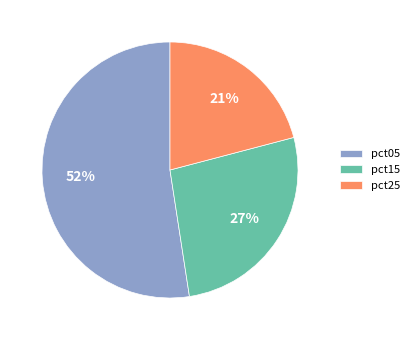

To the nearest percent, what is the average slice percentage?

33%